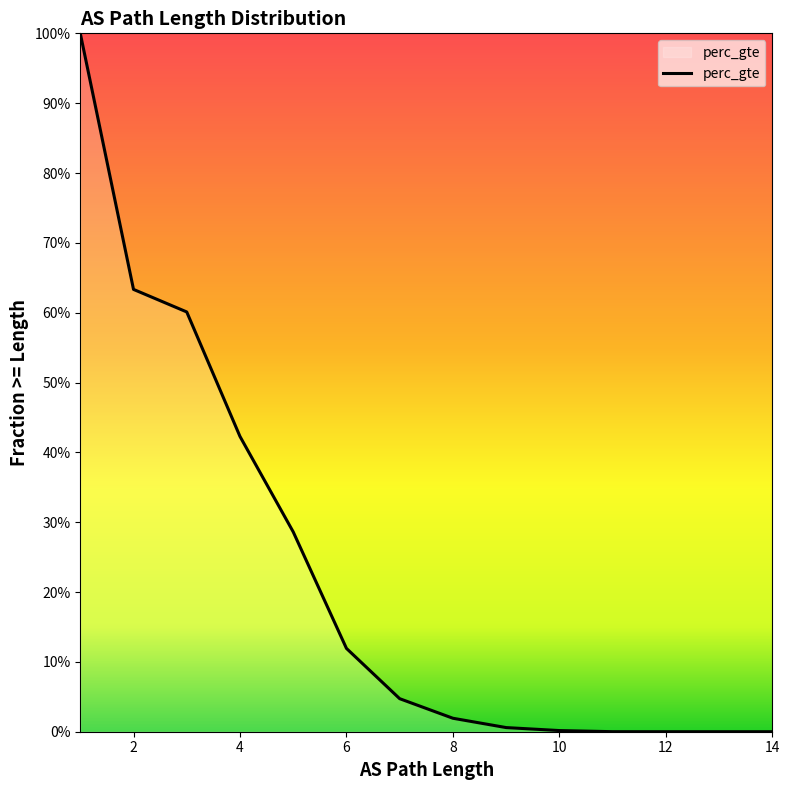

What is the sum of all values?

3.1